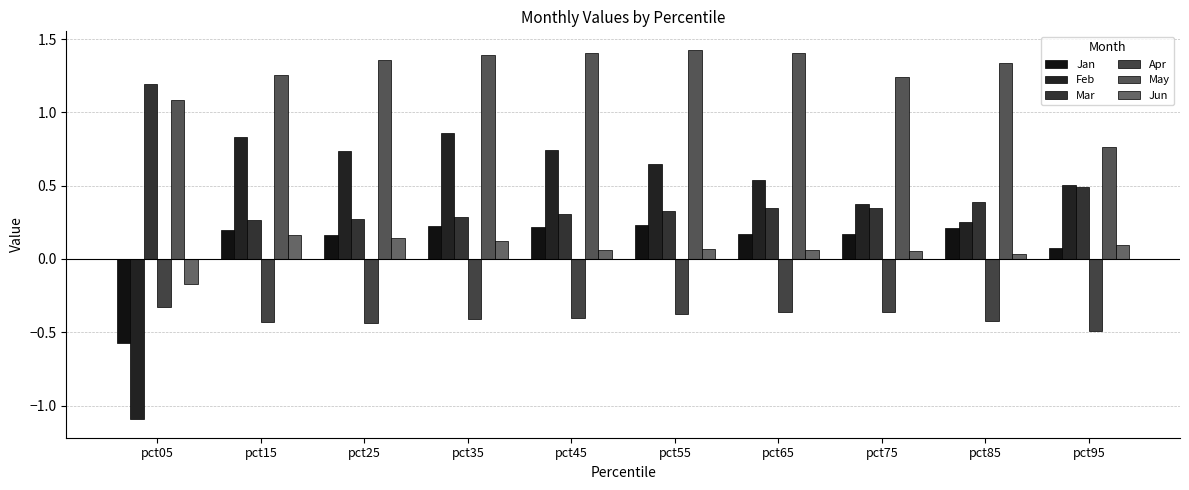

What is the lowest value of the May series?

0.8